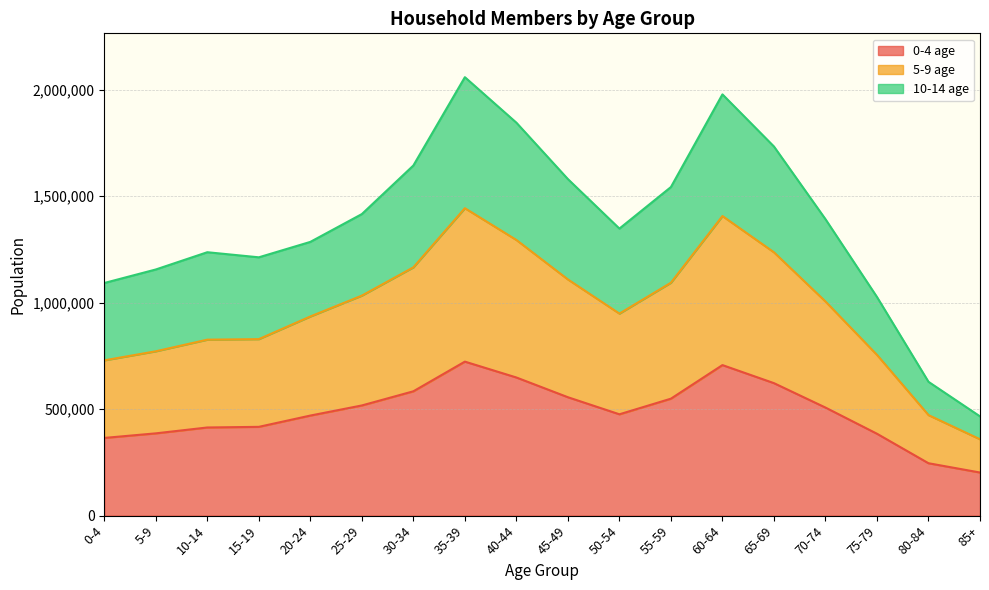

At which category does 5-9 age reach its first local valley?

50-54